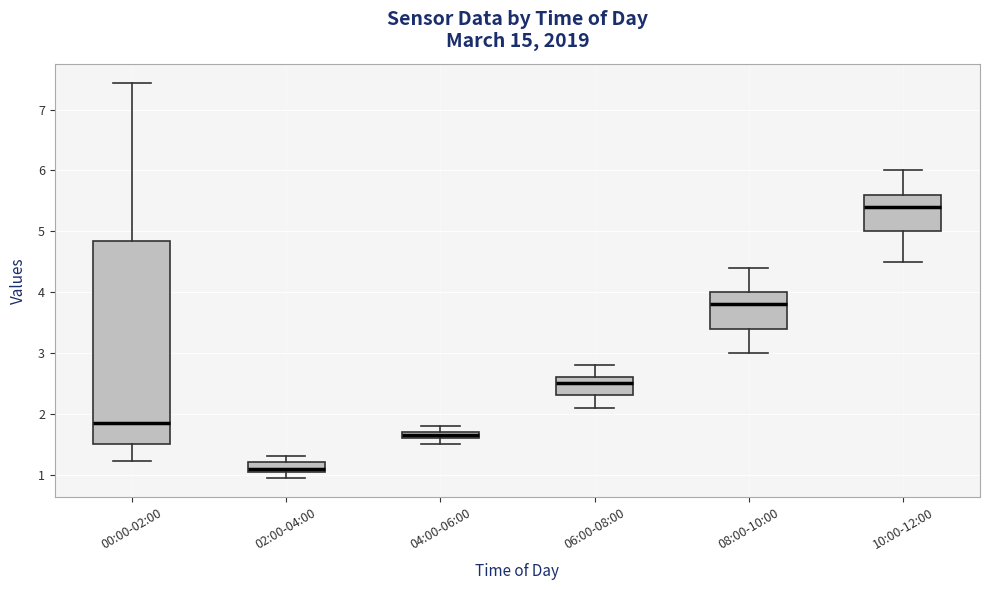

Comparing the boxes themselves (not the whiskers), which one is the tallest?

00:00-02:00